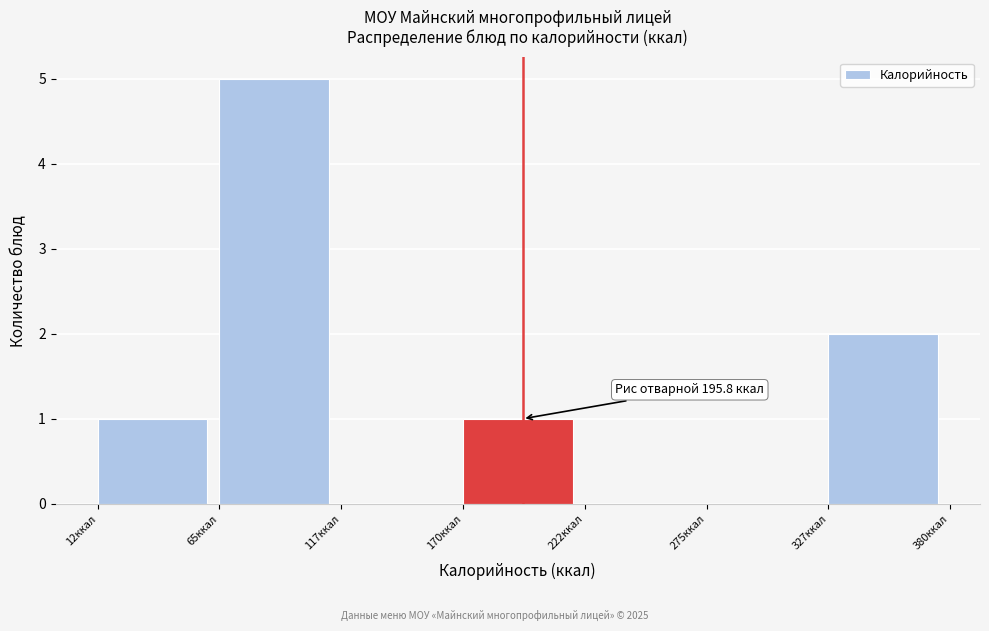

Over which range of the x-axis is the bar tallest?

70 to 120